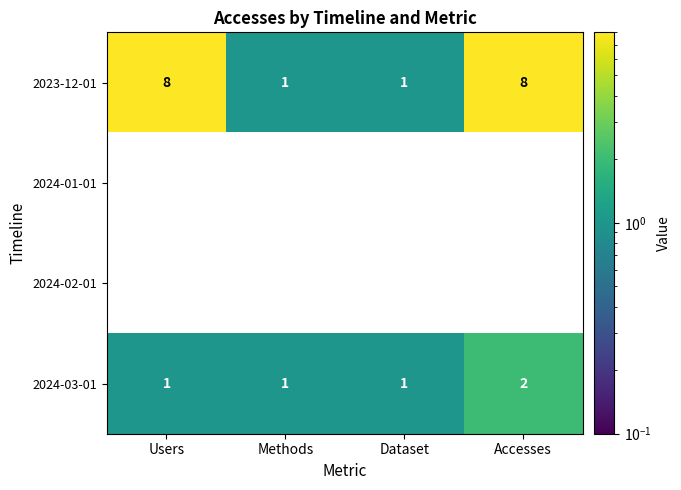

What is the total value across all series at Methods?

2